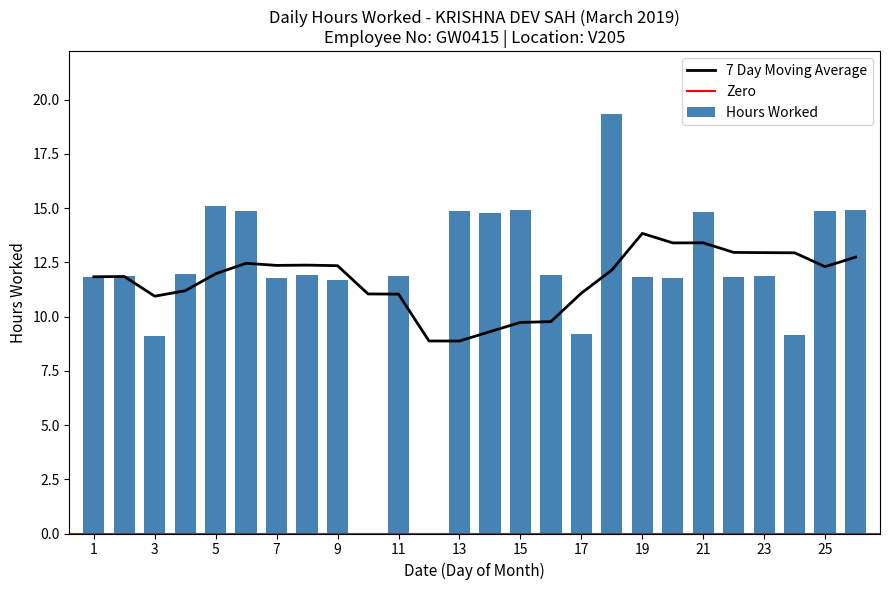

What is the greatest value displayed?

19.3